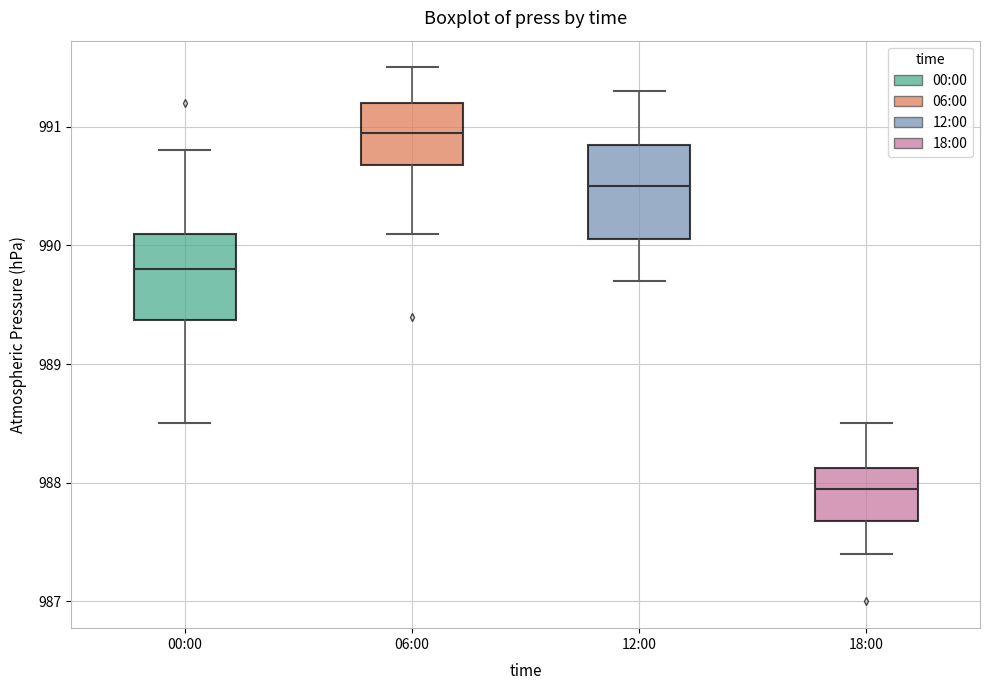

Which box has the lowest median line?

18:00